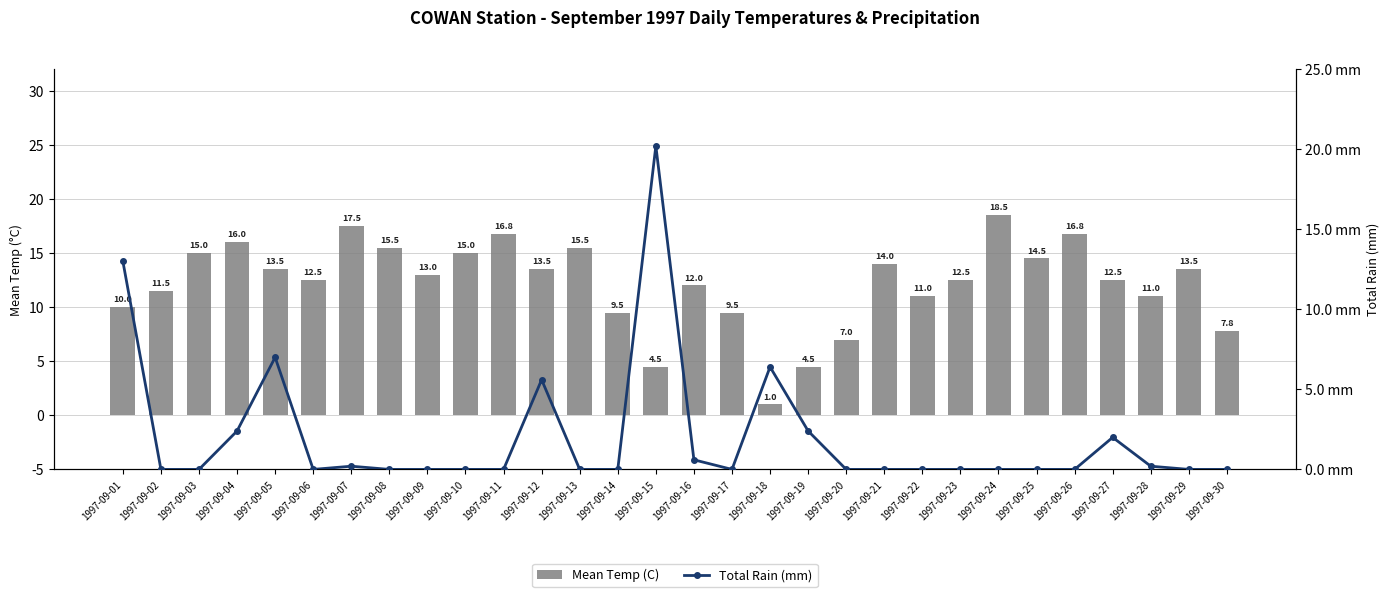

What is the spread (max minus min) of values at 1997-09-13?

15.5